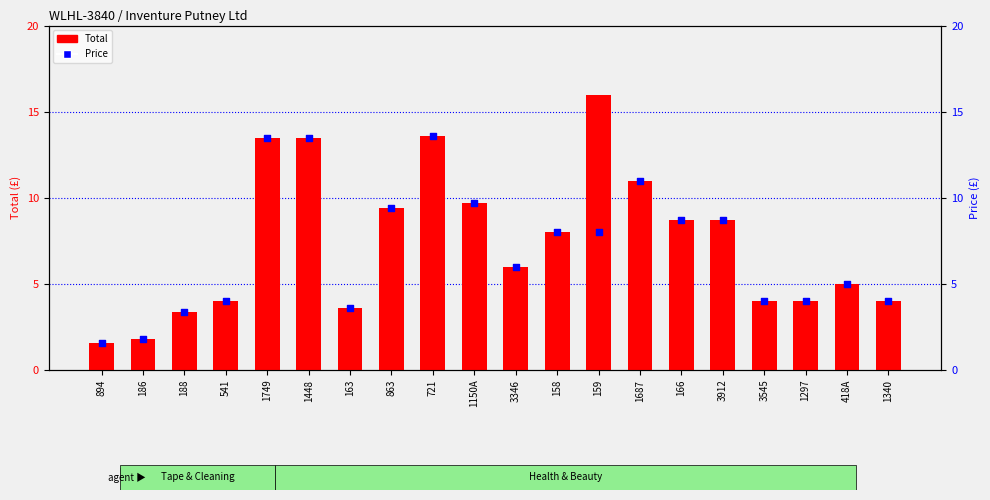

At how many categories does at least one series exceed 4?

12